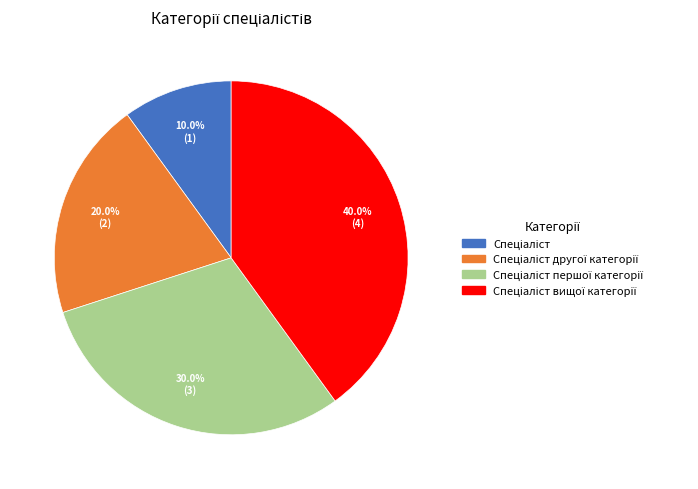

Is there any slice that represents more than half of the pie?

No